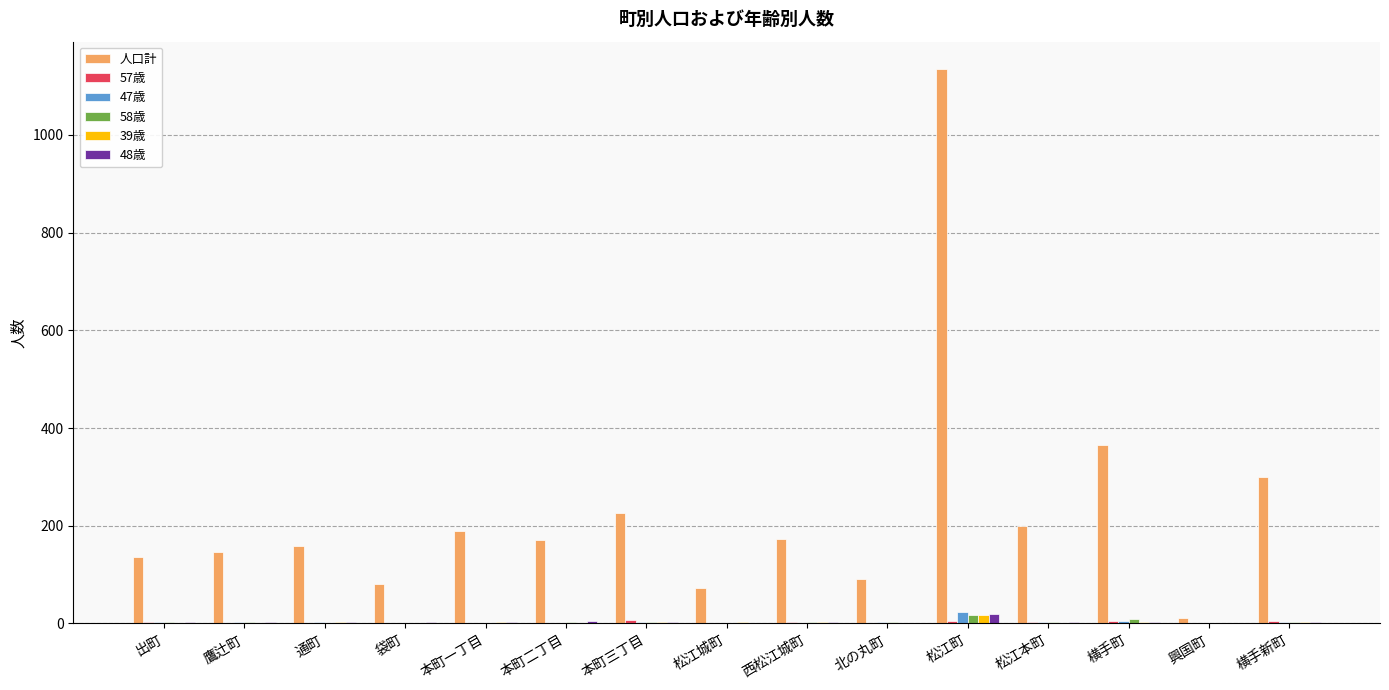

The 47歳 series shows 1 at 本町二丁目. True or false?

True